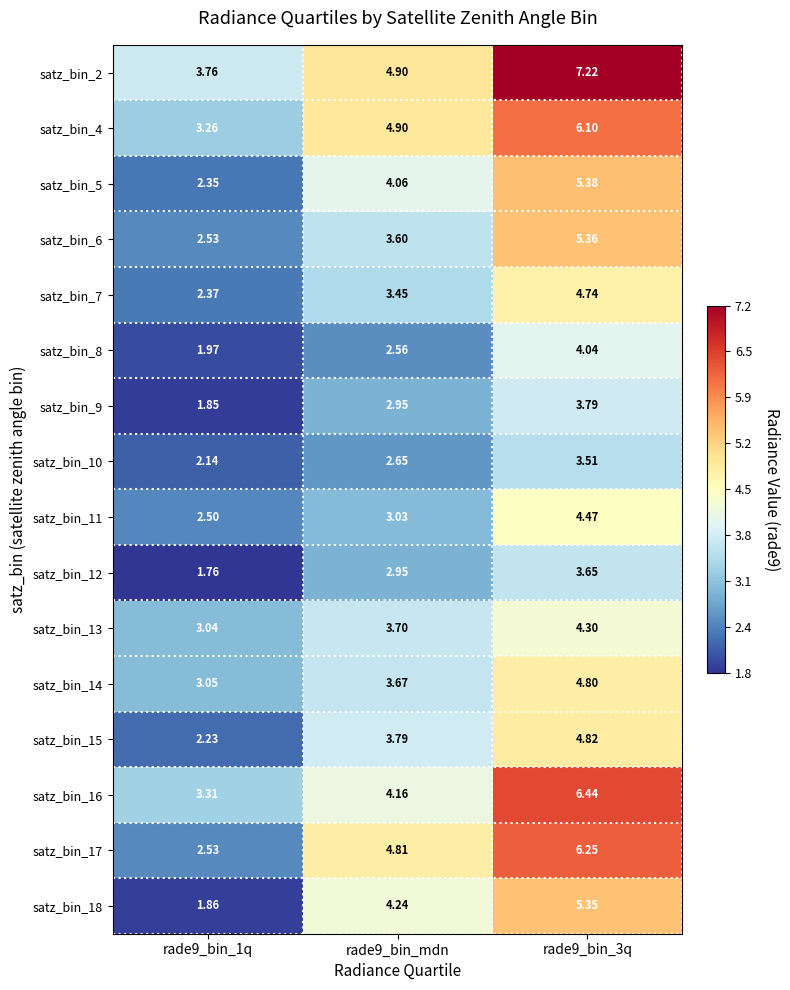

Is the value of satz_bin_14 at rade9_bin_3q greater than the value of satz_bin_9 at rade9_bin_1q?

Yes